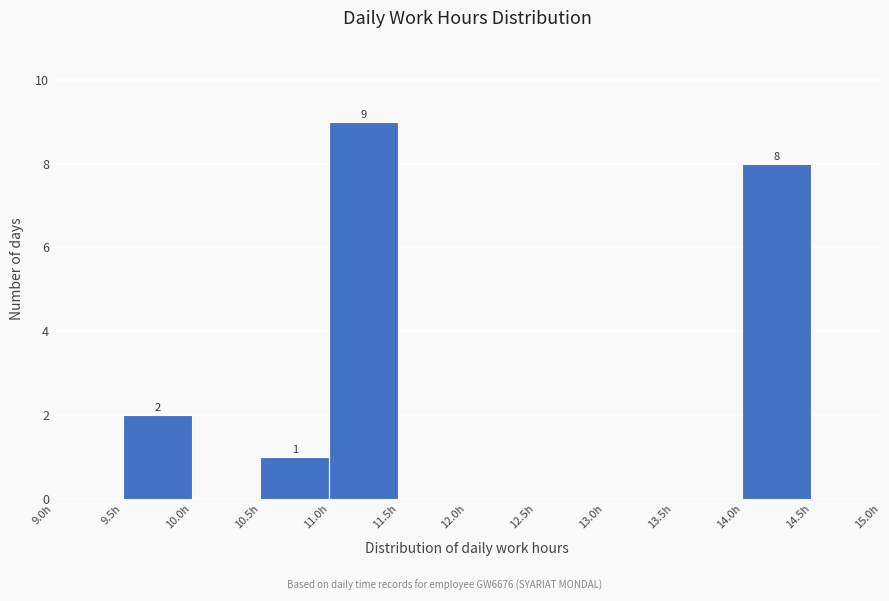

Over which range of the x-axis is the bar tallest?

11.0 to 11.5